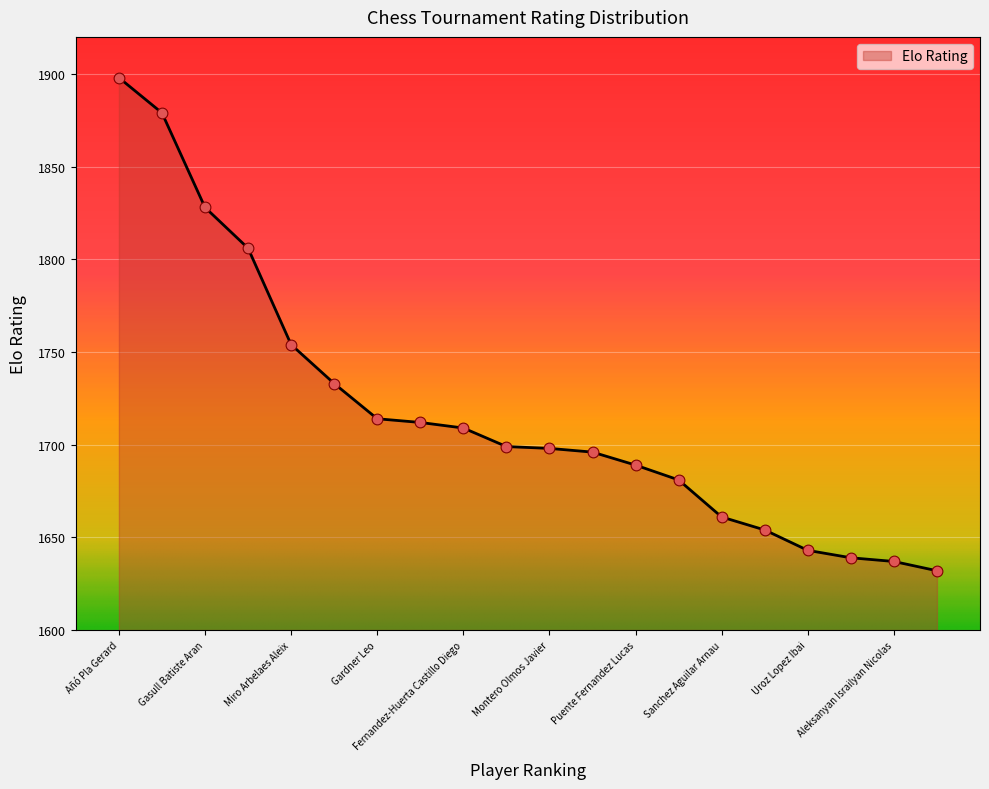

What is the maximum value shown in the chart?

1898